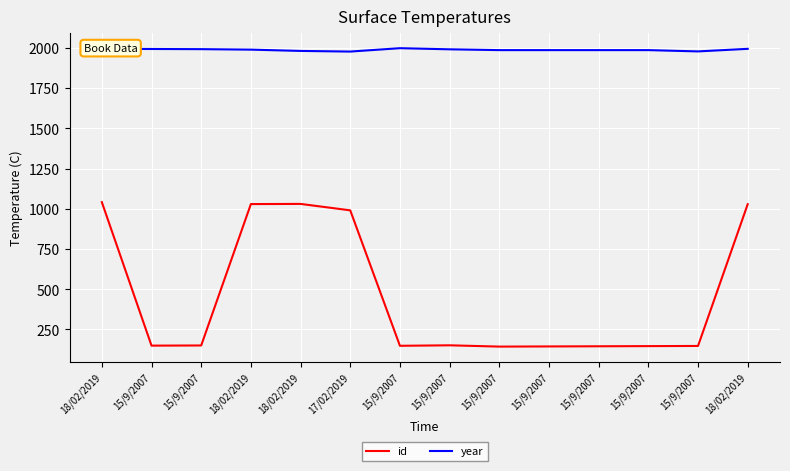

What is the average value of the year series?

1988